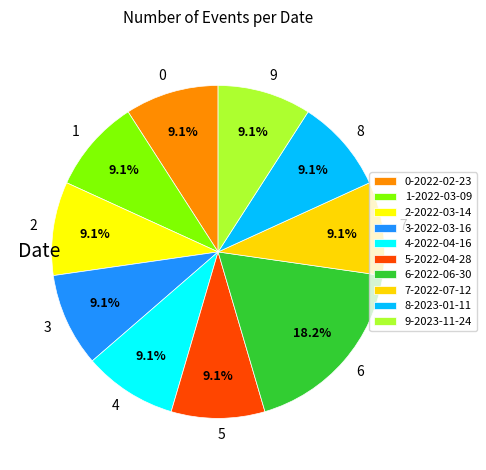

How many slices are in this pie chart?

10